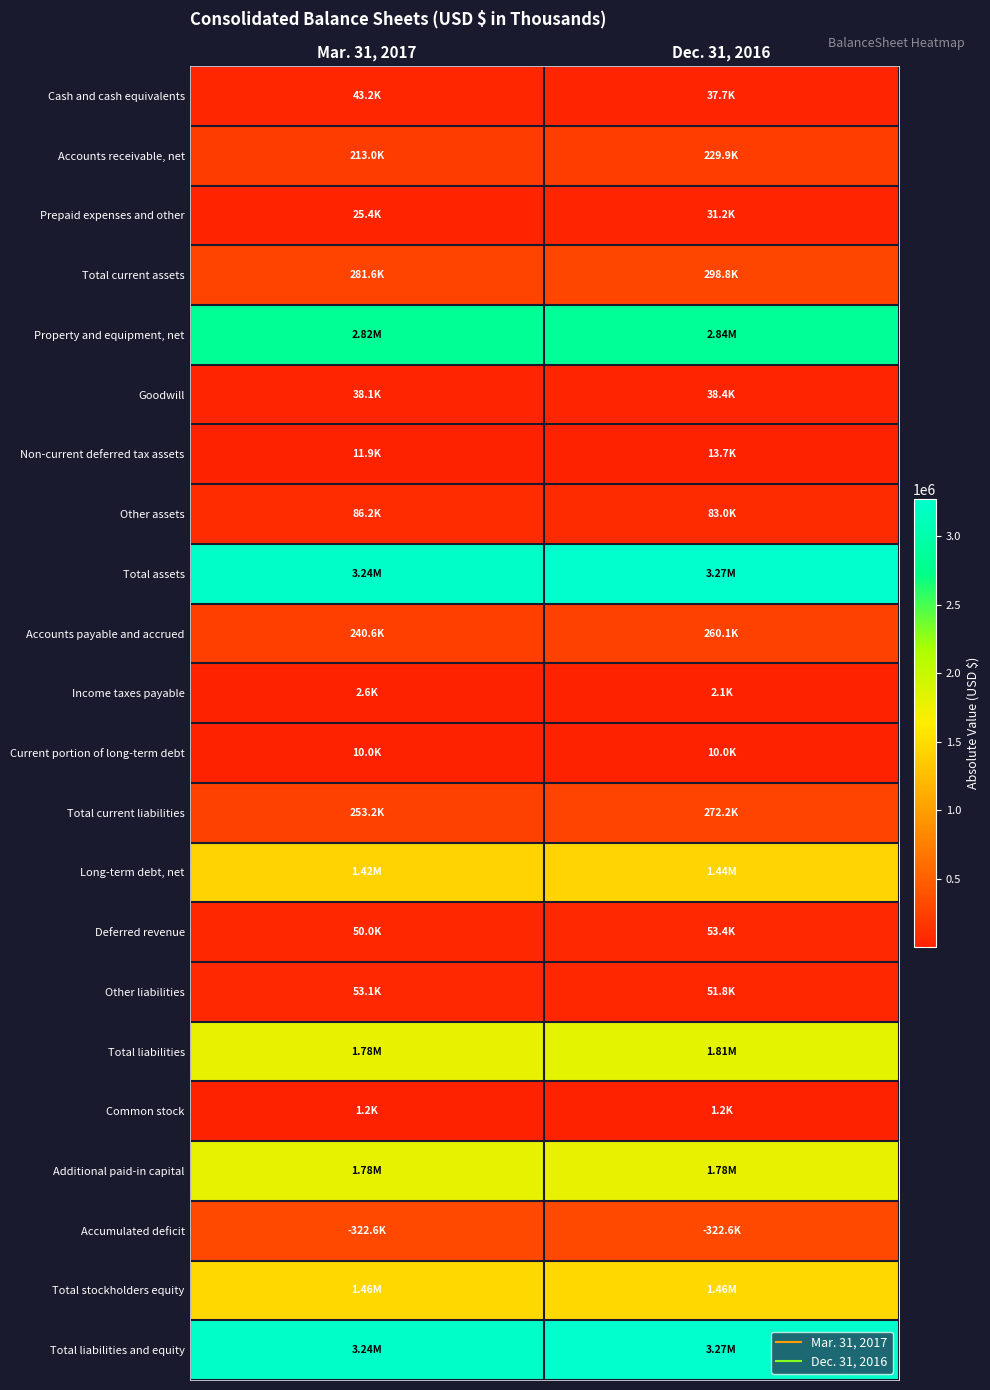

Reading left to right, list all the values displayed in this chart.

Cash and cash equivalents: Mar. 31, 2017=43164	Dec. 31, 2016=37711
Accounts receivable, net: Mar. 31, 2017=213027	Dec. 31, 2016=229885
Prepaid expenses and other: Mar. 31, 2017=25391	Dec. 31, 2016=31228
Total current assets: Mar. 31, 2017=281582	Dec. 31, 2016=298824
Property and equipment, net: Mar. 31, 2017=2822805	Dec. 31, 2016=2837657
Goodwill: Mar. 31, 2017=38127	Dec. 31, 2016=38386
Non-current deferred tax assets: Mar. 31, 2017=11868	Dec. 31, 2016=13735
Other assets: Mar. 31, 2017=86236	Dec. 31, 2016=83002
Total assets: Mar. 31, 2017=3240618	Dec. 31, 2016=3271604
Accounts payable and accrued: Mar. 31, 2017=240586	Dec. 31, 2016=260107
Income taxes payable: Mar. 31, 2017=2601	Dec. 31, 2016=2086
Current portion of long-term debt: Mar. 31, 2017=10000	Dec. 31, 2016=10000
Total current liabilities: Mar. 31, 2017=253187	Dec. 31, 2016=272193
Long-term debt, net: Mar. 31, 2017=1421182	Dec. 31, 2016=1435169
Deferred revenue: Mar. 31, 2017=50006	Dec. 31, 2016=53437
Other liabilities: Mar. 31, 2017=53082	Dec. 31, 2016=51842
Total liabilities: Mar. 31, 2017=1777457	Dec. 31, 2016=1812641
Common stock: Mar. 31, 2017=1181	Dec. 31, 2016=1176
Additional paid-in capital: Mar. 31, 2017=1784532	Dec. 31, 2016=1780350
Accumulated deficit: Mar. 31, 2017=322552	Dec. 31, 2016=322563
Total stockholders equity: Mar. 31, 2017=1463161	Dec. 31, 2016=1458963
Total liabilities and equity: Mar. 31, 2017=3240618	Dec. 31, 2016=3271604